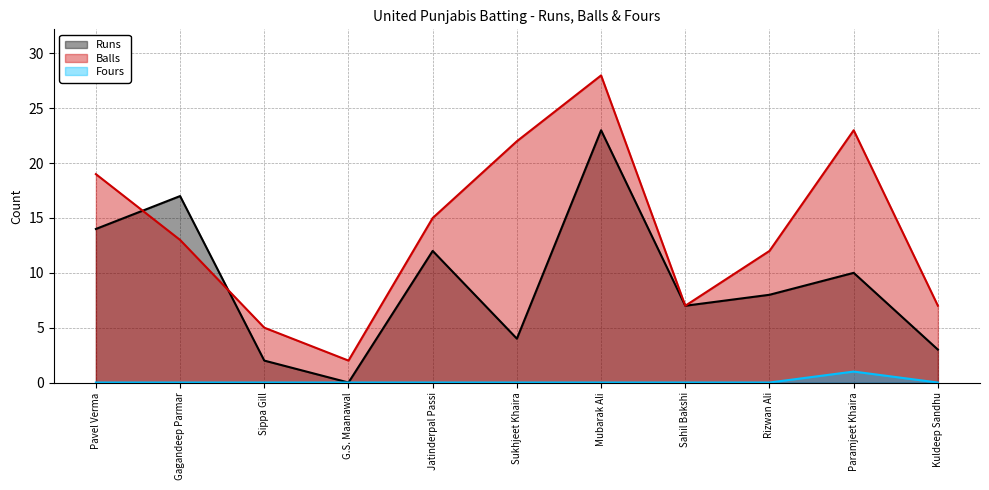

In Runs, how many points are lower than both neighbors (excluding endpoints)?

3